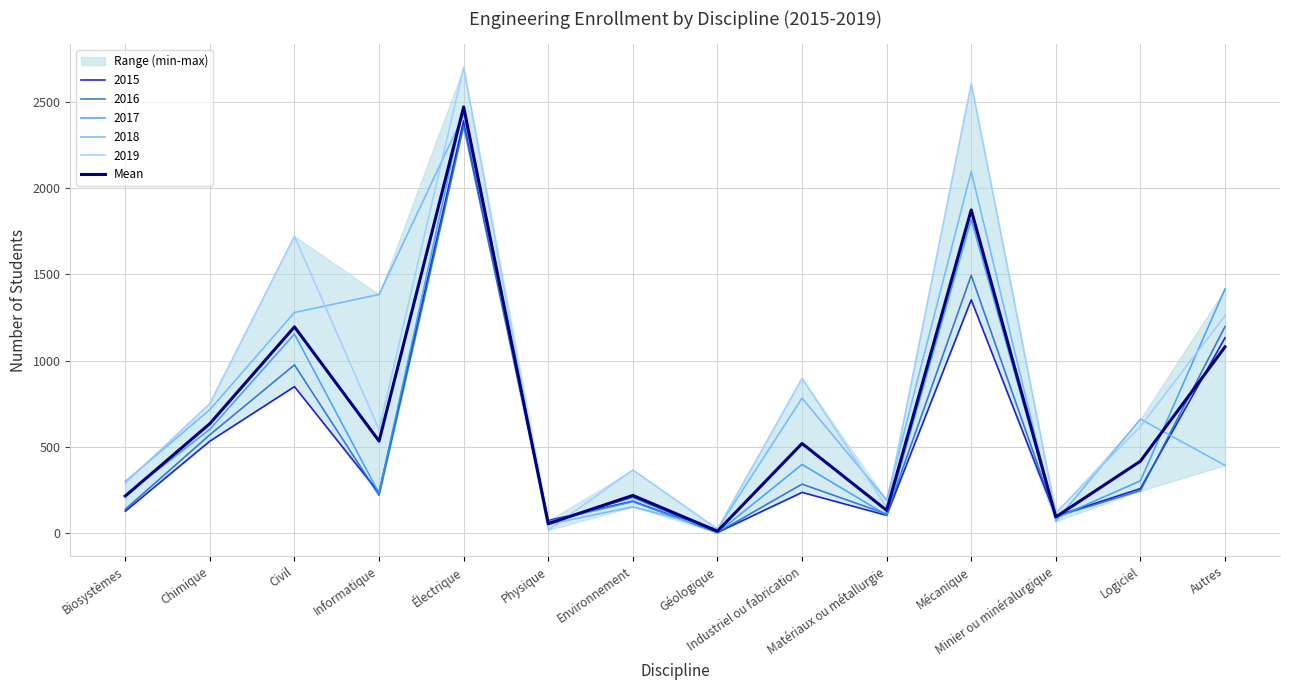

Reading left to right, what are all the values shown in this chart?

214.9	634.5	1195.4	533.5	2469.4	54.5	218.6	11.2	519.5	131.9	1872.9	93.7	417.2	1079.2